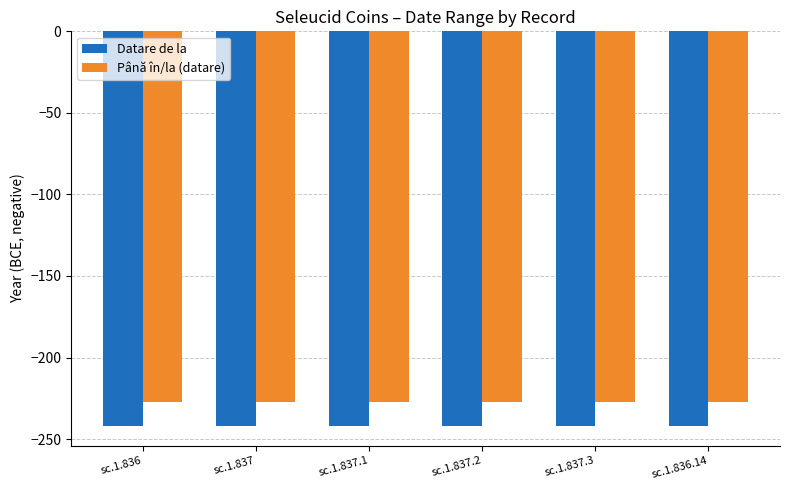

How many bars are there in total?

12